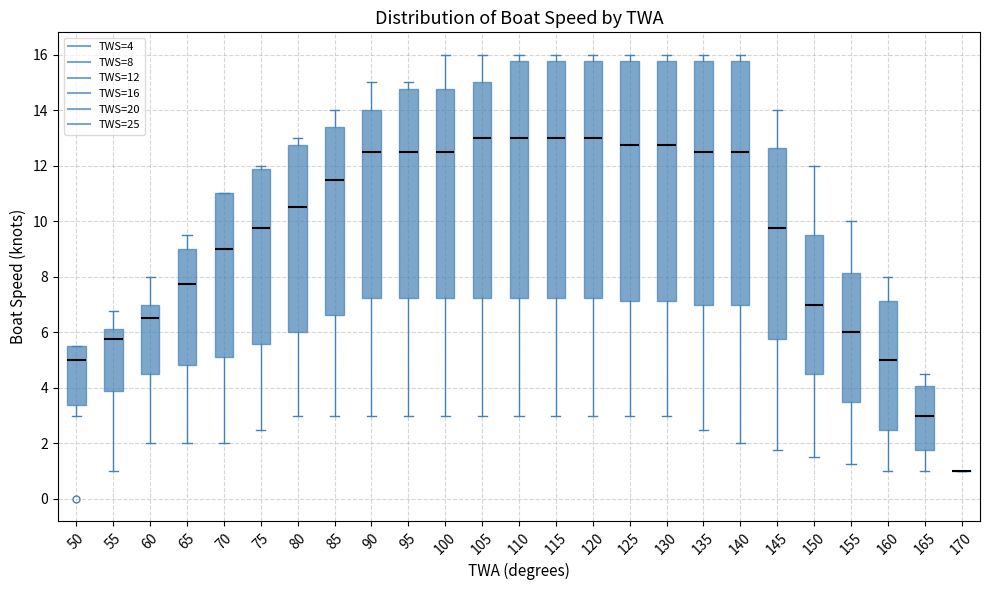

Where does the lower whisker of the box at x = 160 end on the y-axis? The values are not printed on the chart, so give them approximately, as read against the axis.

1.0